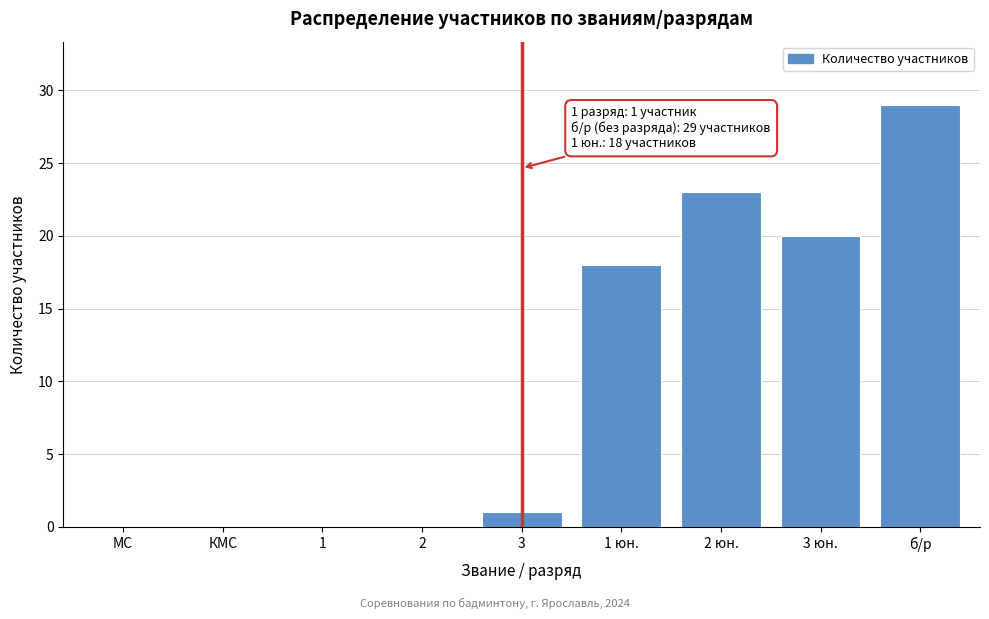

Reading left to right, transcribe all the data shown in this chart.

МС=0	КМС=0	1=0	2=0	3=1	1 юн.=18	2 юн.=23	3 юн.=20	б/р=29